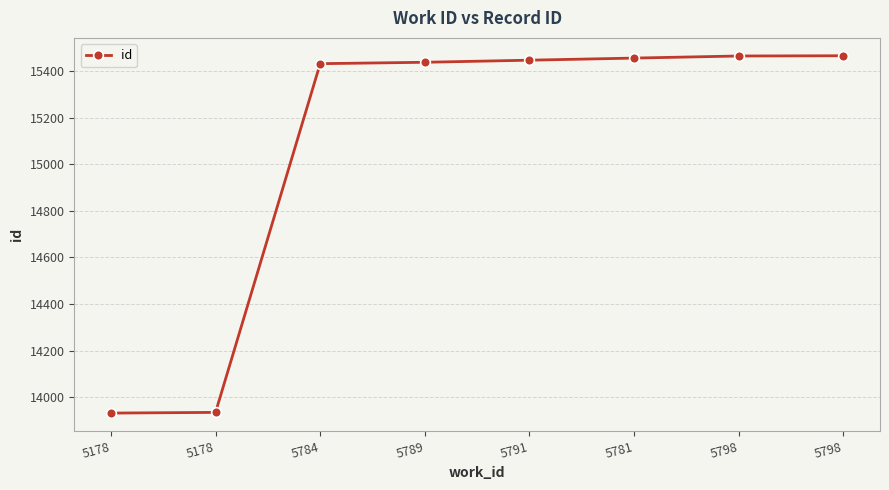

Which has a higher value, 5789 or 5784?

5789